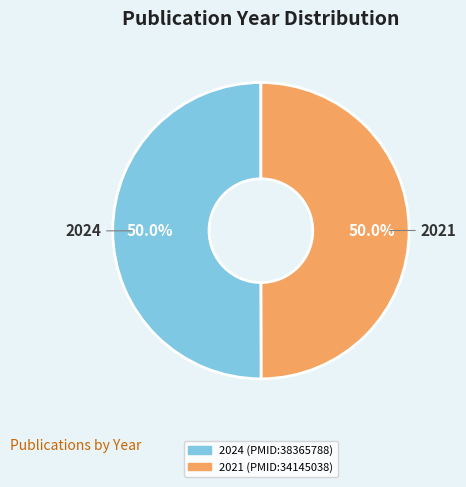

Count the number of slices in the pie.

2